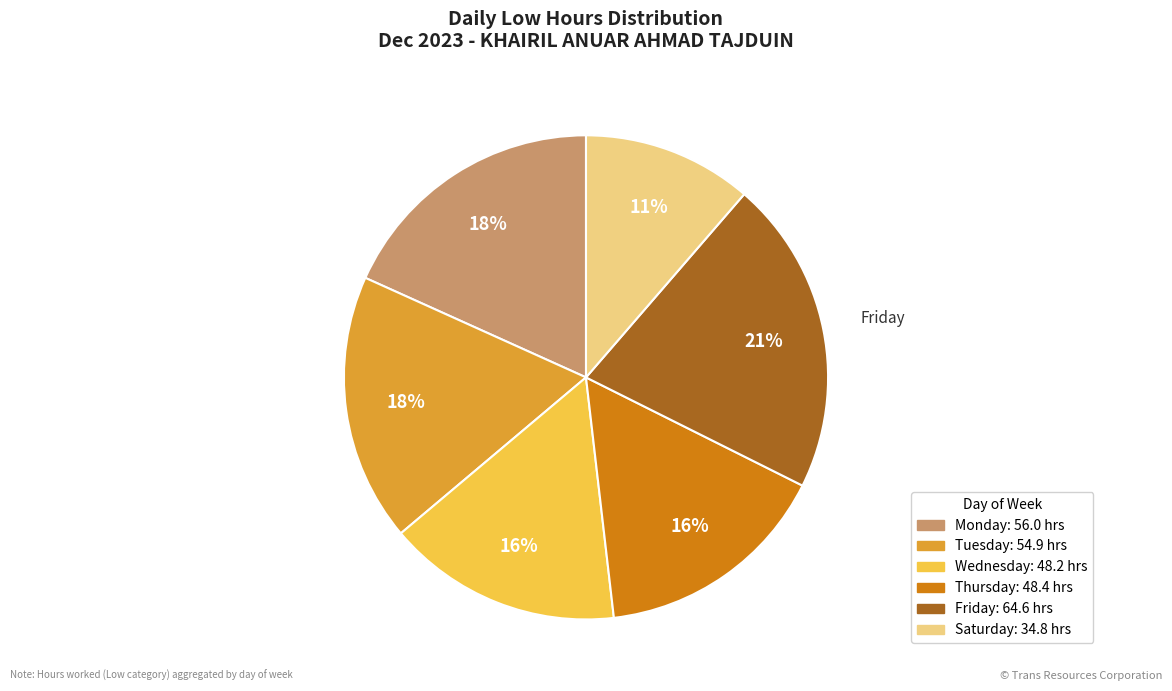

Is there a majority slice in this chart?

No